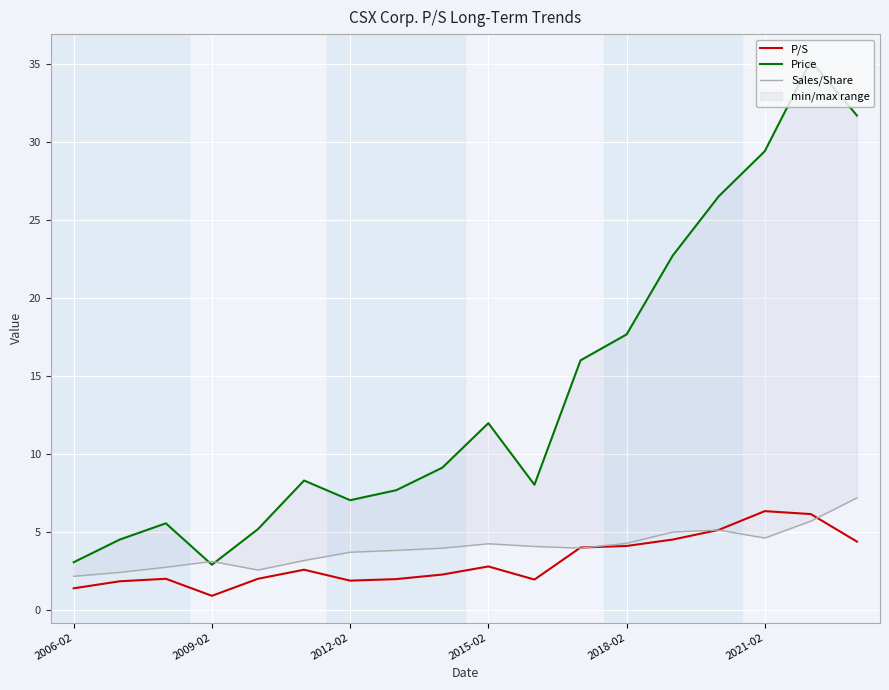

How many data points does each series have?

18